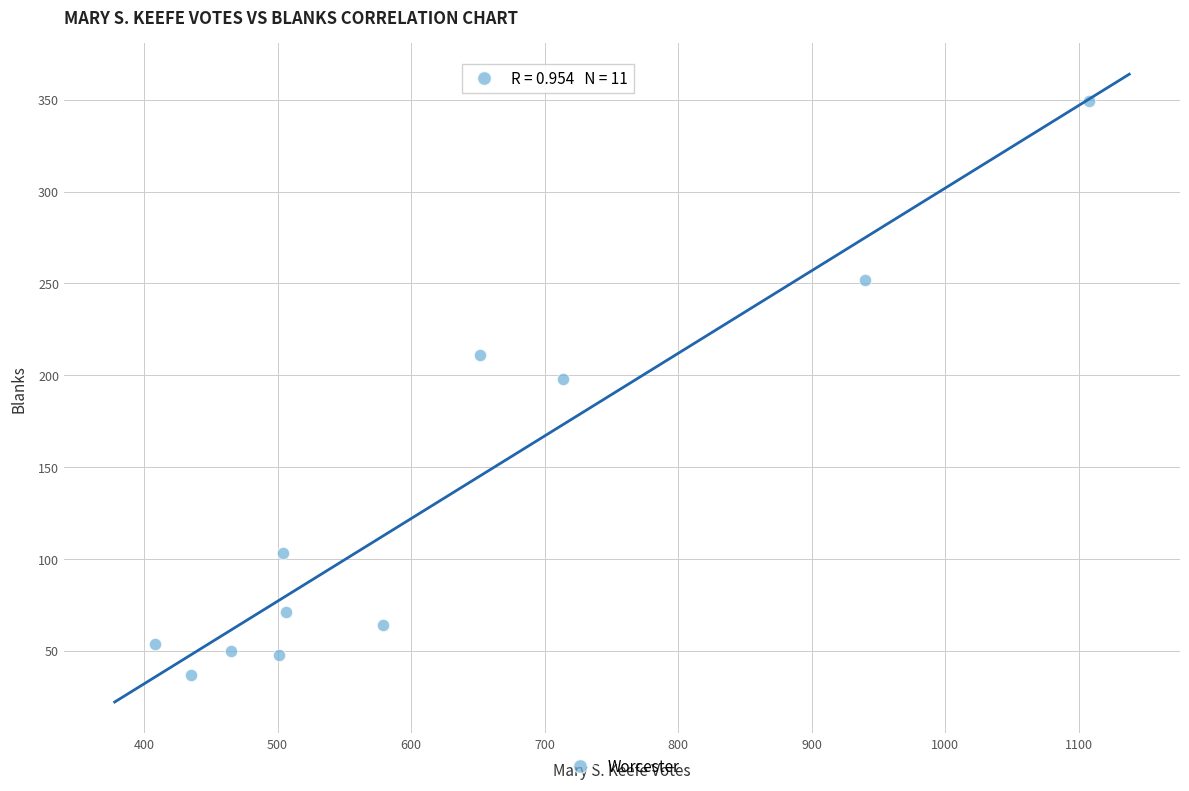

What is the average X value?

619